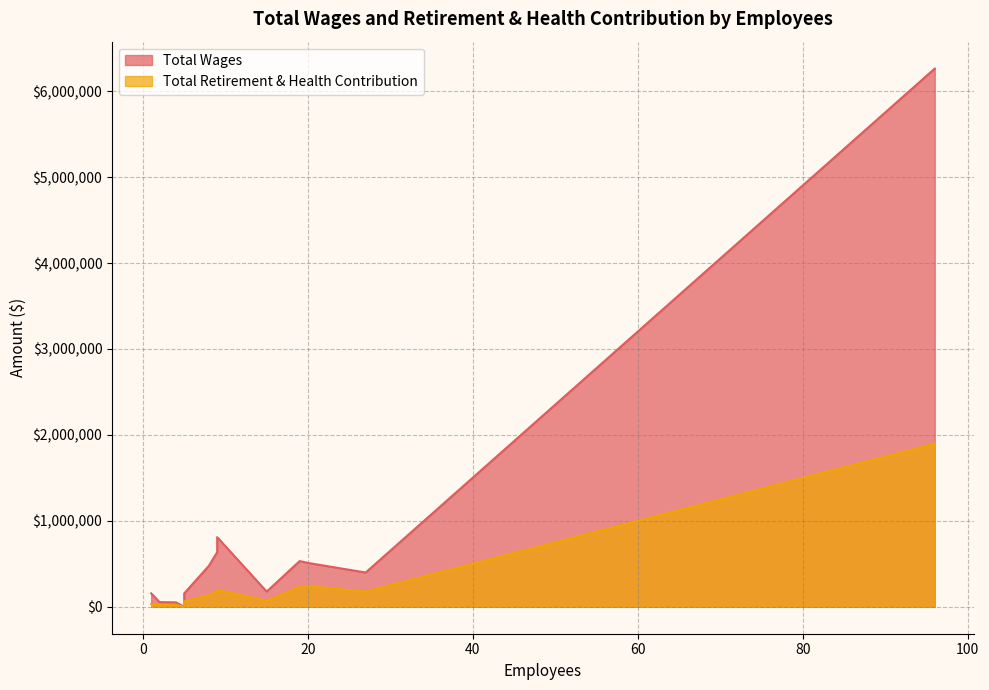

How many data points does each series have?

13